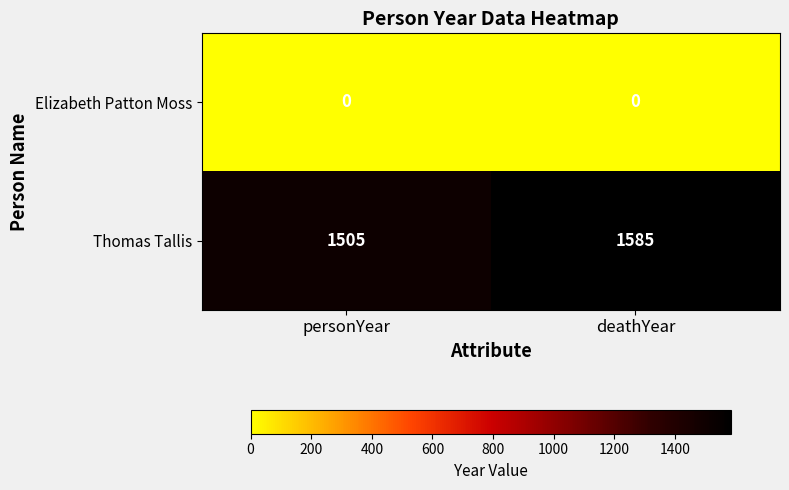

Where is Thomas Tallis nearest to the value 1545?

personYear